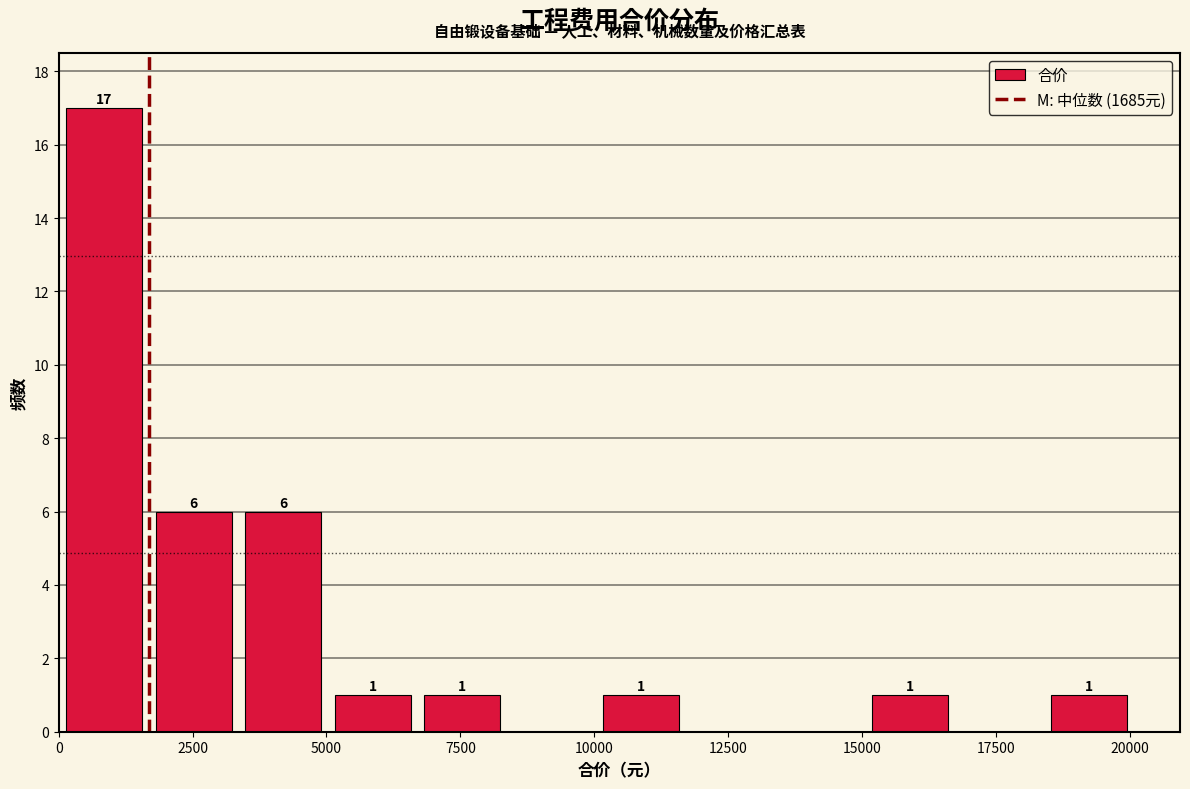

Around what value on the x-axis is the tallest bar? Give the approximate position of its centre, as read against the axis.

1000